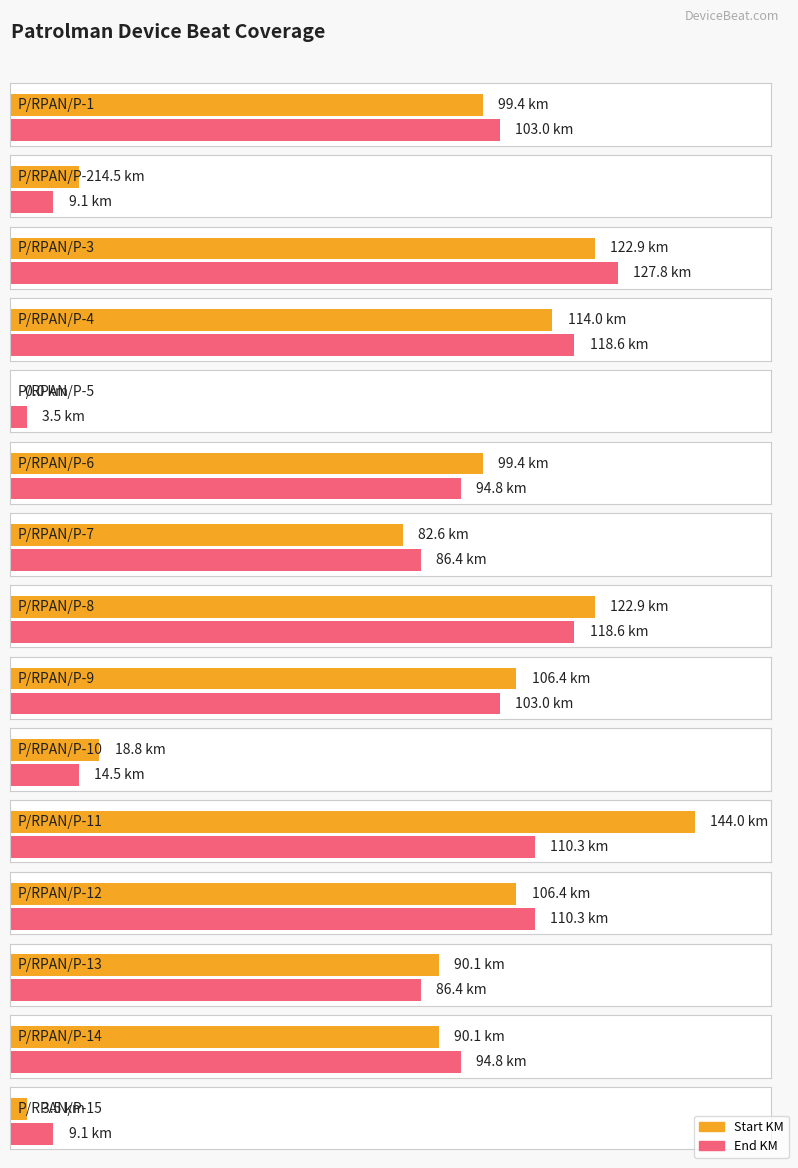

Which series has the largest total across all categories?

Start KM